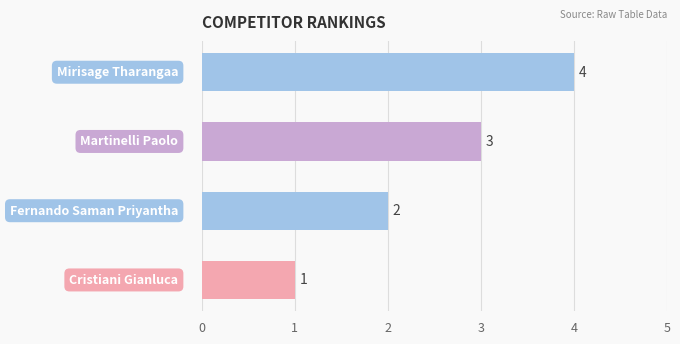

What is the difference between the maximum and minimum values?

3